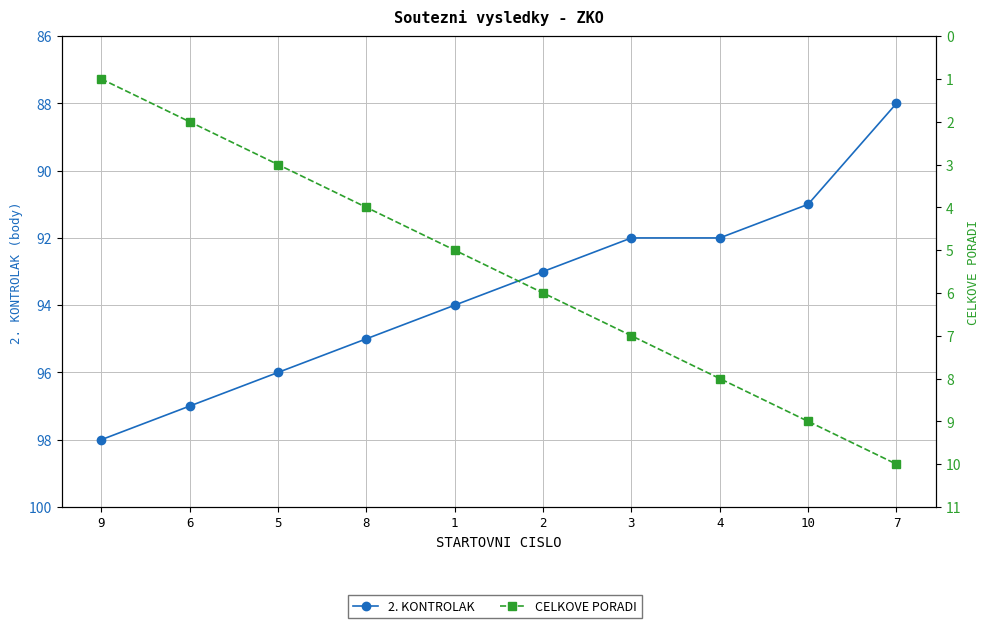

List the labels in order of CELKOVE PORADI value, largest first.

7, 10, 4, 3, 2, 1, 8, 5, 6, 9